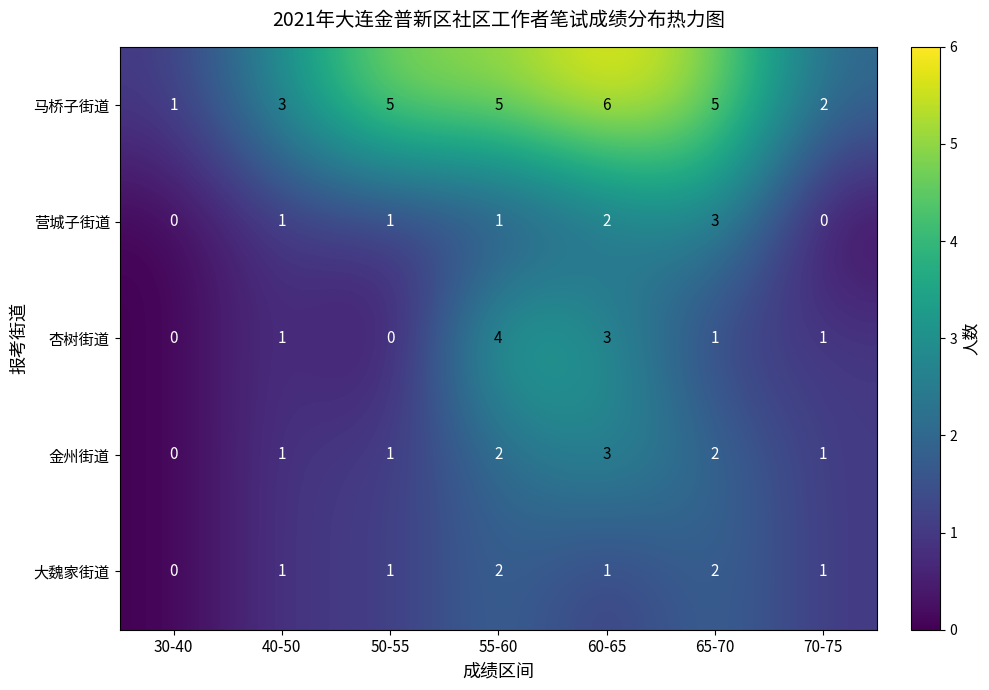

Which series has the largest total across all categories?

马桥子街道